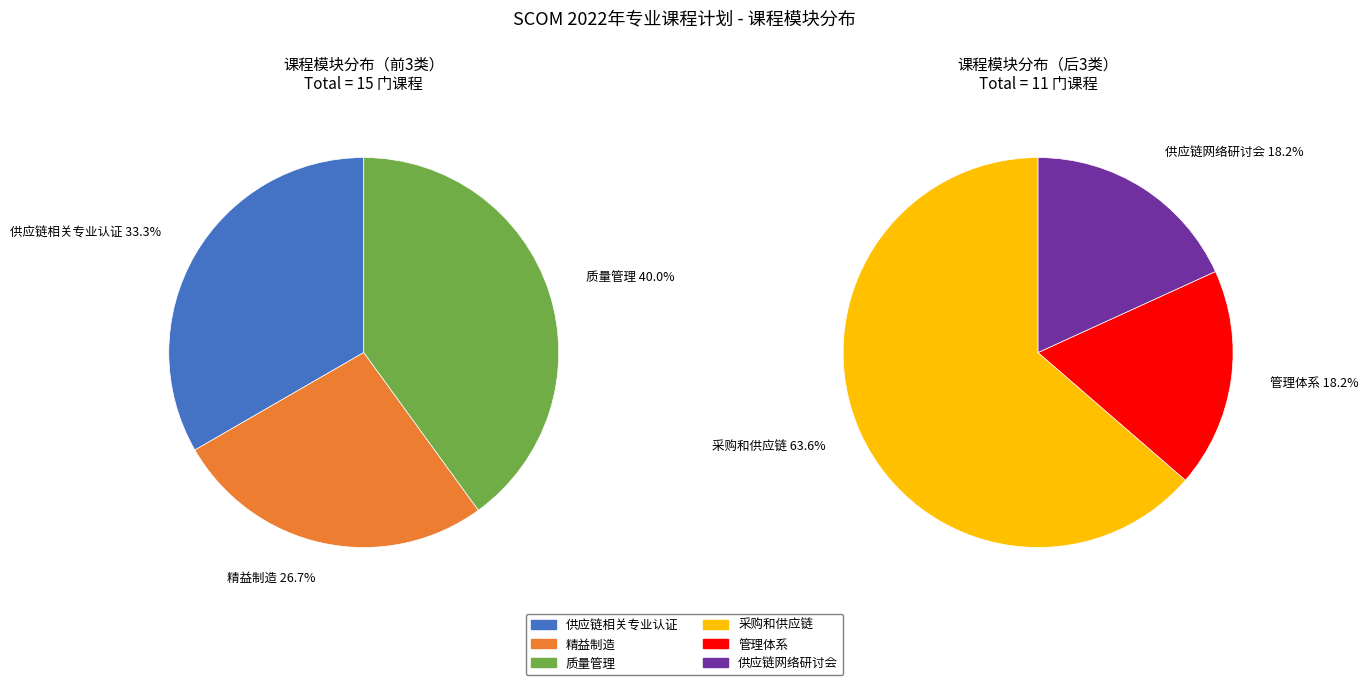

Which slice is the smallest?

管理体系